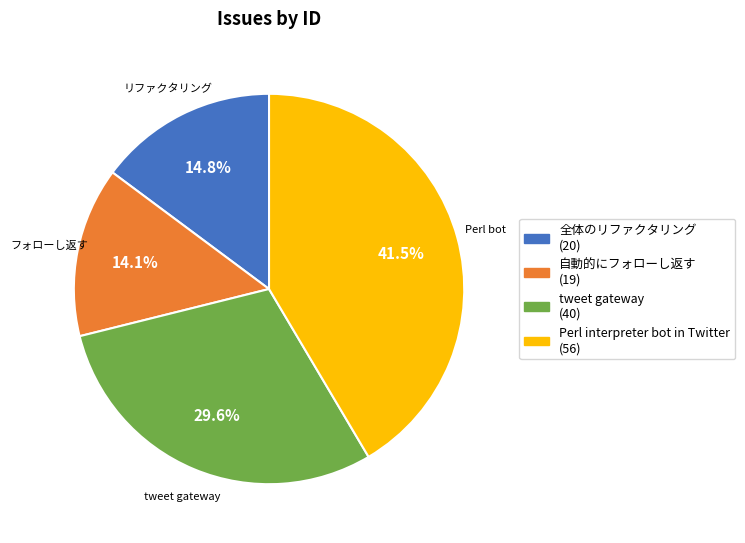

Between 自動的にフォローし返す and 全体のリファクタリング, which is larger?

全体のリファクタリング